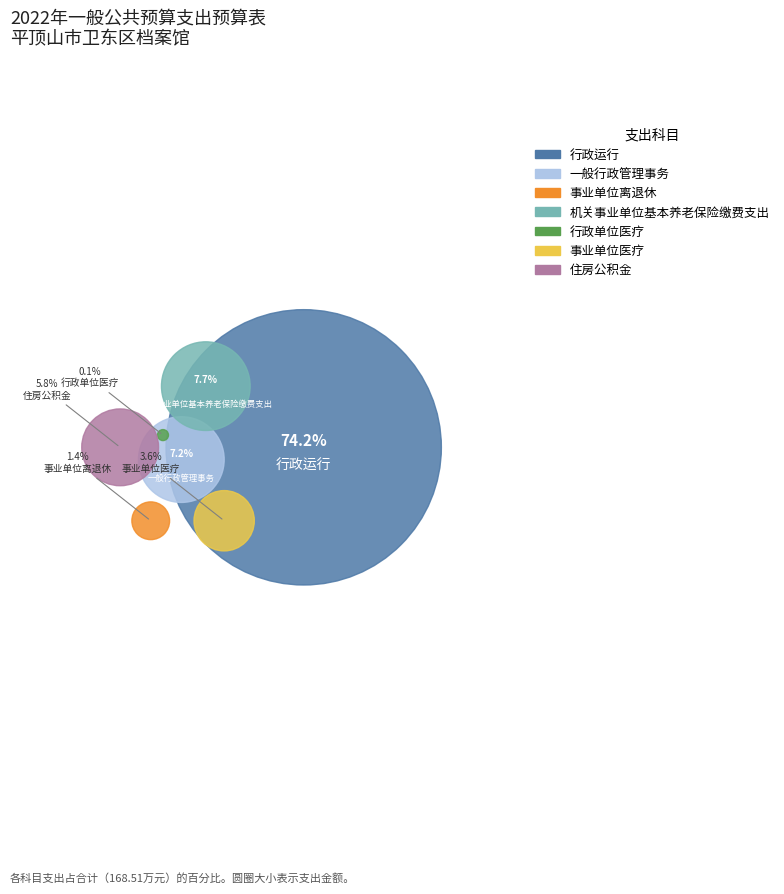

What percentage is the 一般行政管理事务 slice, to the nearest percent?

7%